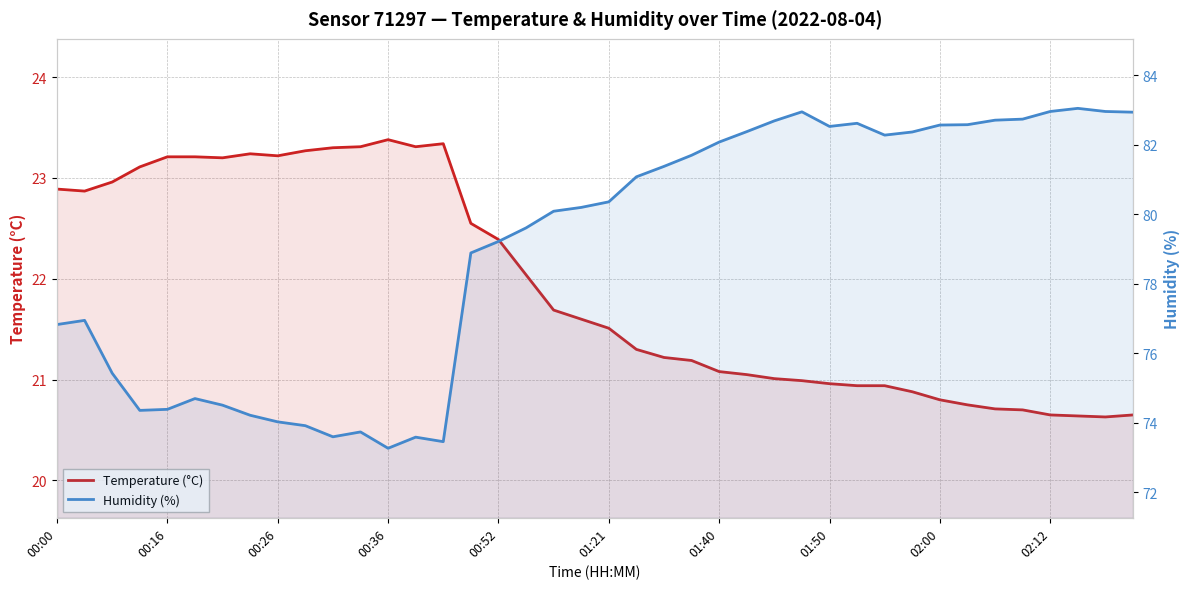

The value of Humidity (%) at 18 is 129.3. True or false?

False